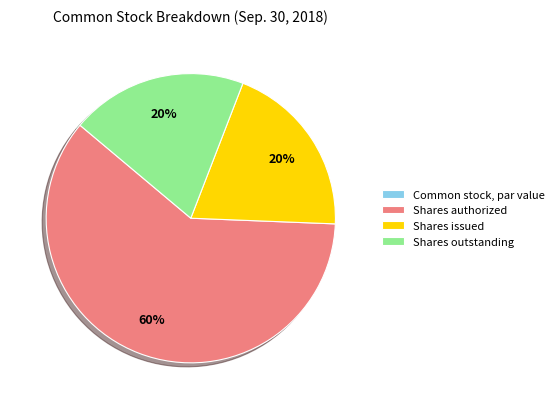

Combined, do Shares issued and Shares outstanding account for over 50%?

No